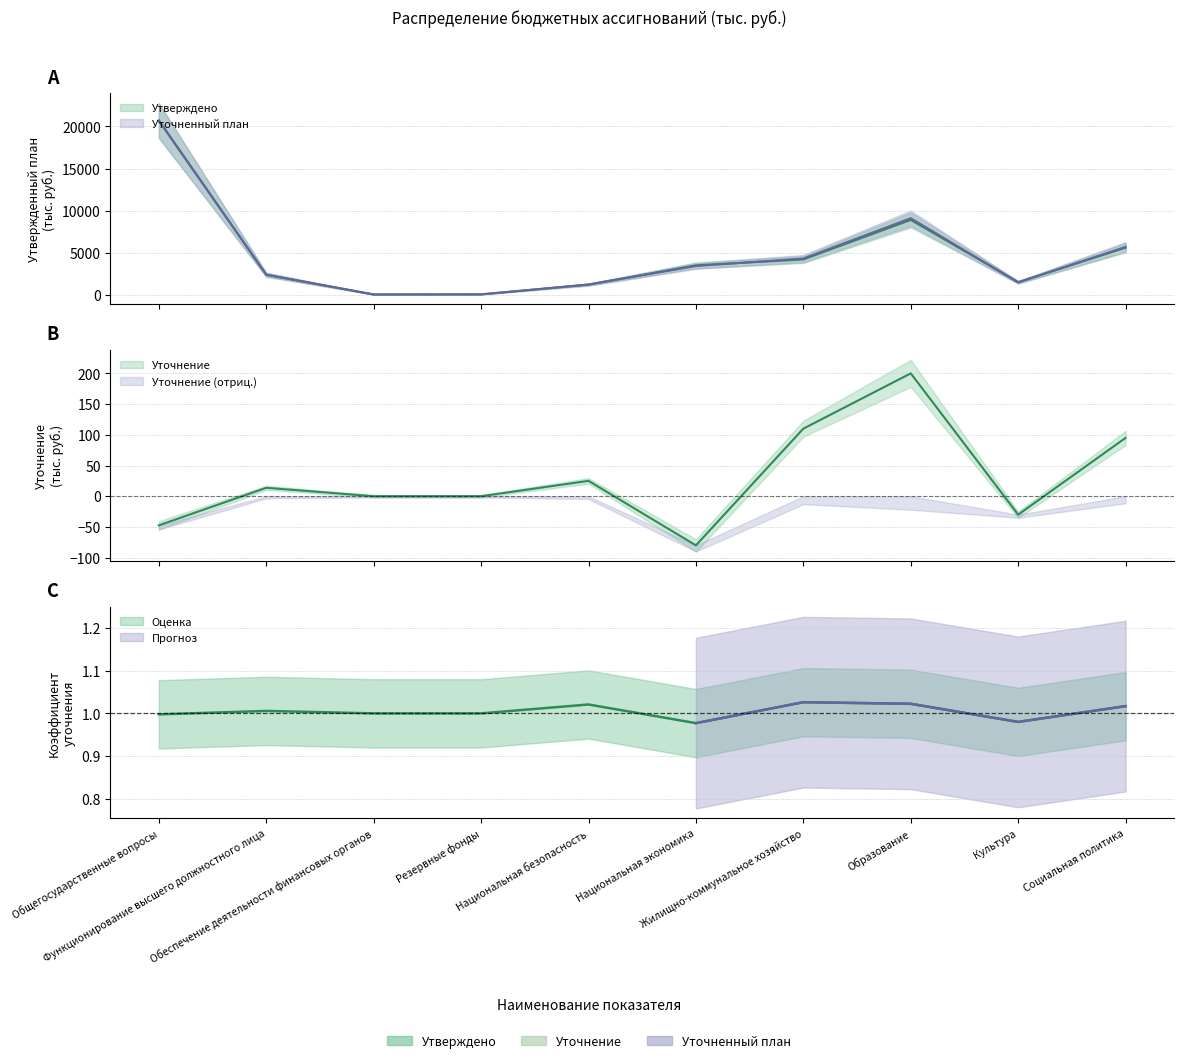

Count the number of data series in this chart.

3